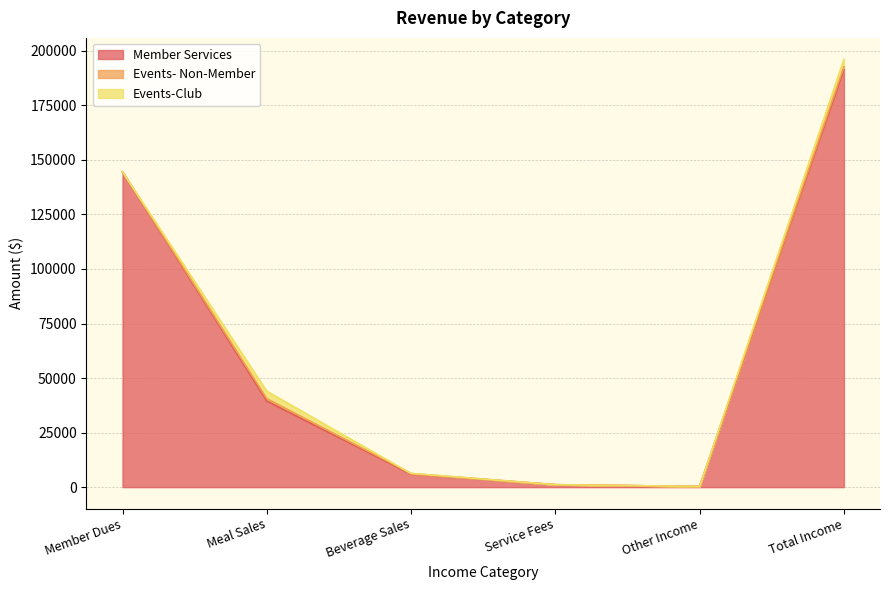

Which series changed the most between Member Dues and Total Income?

Member Services